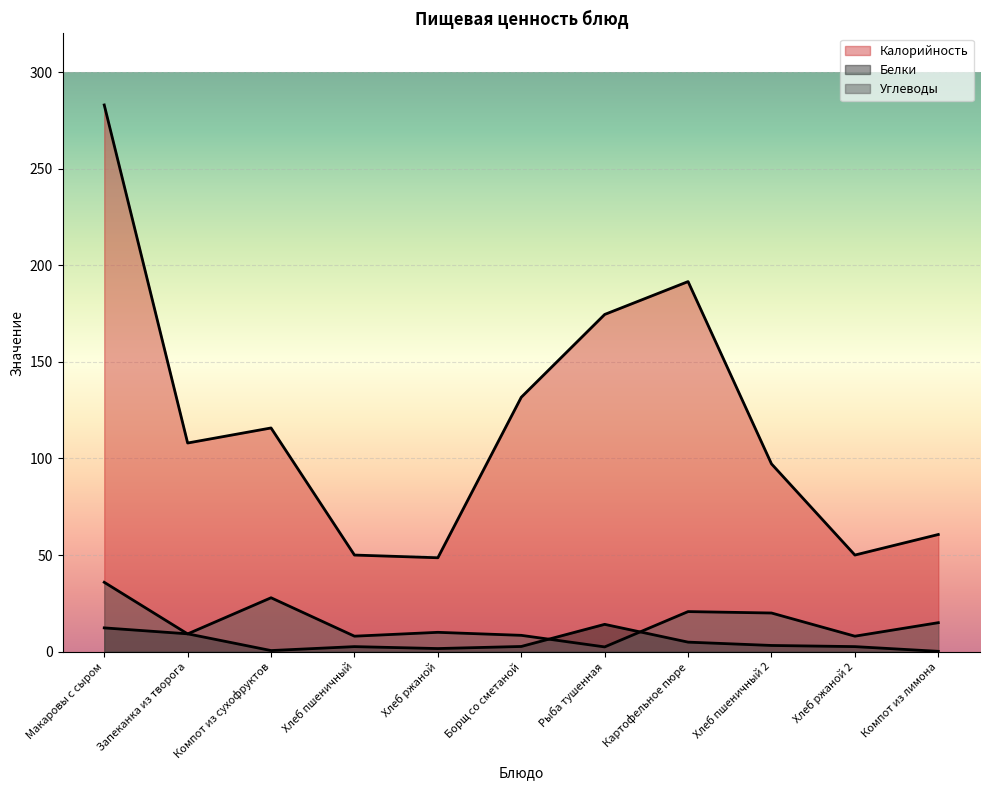

How many interior local valleys does the Углеводы series have?

4